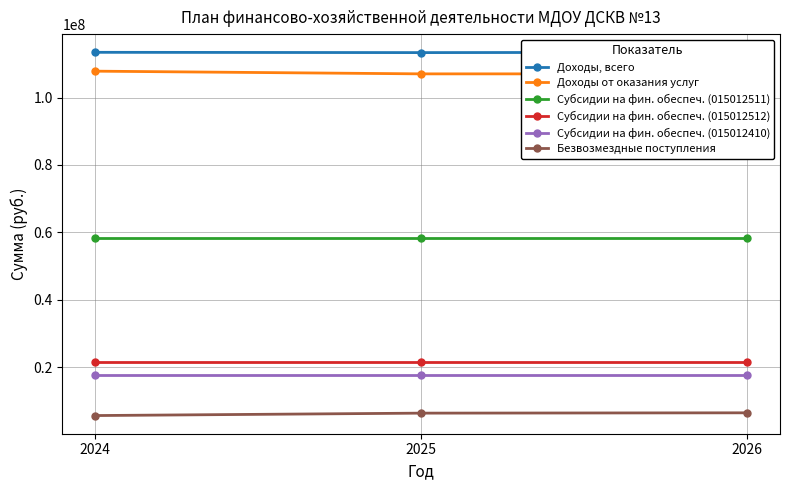

Count the Безвозмездные поступления values in the range 5593000 to 6407600.

3